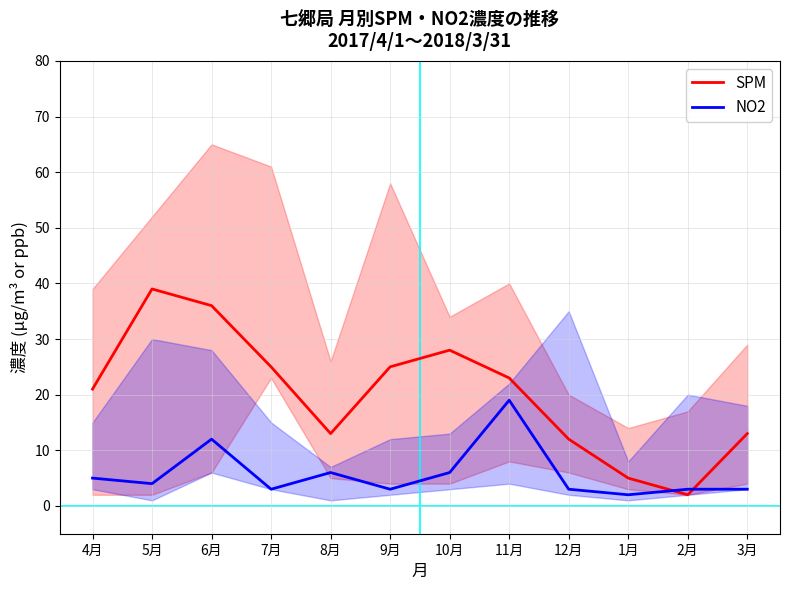

At which category does SPM reach its first local peak?

5月